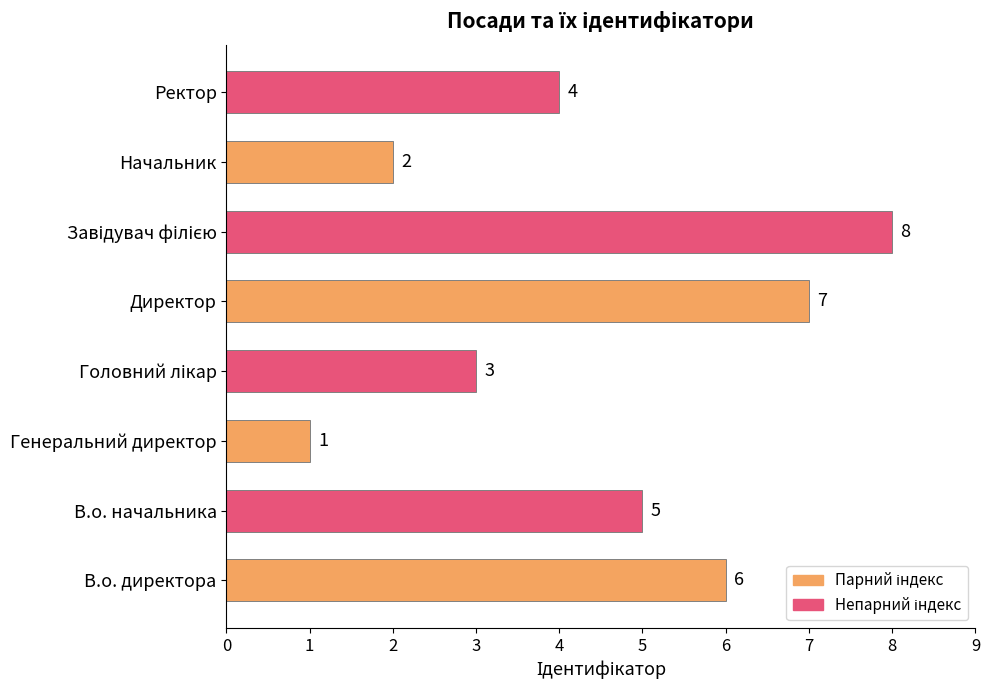

What is the greatest value displayed?

8